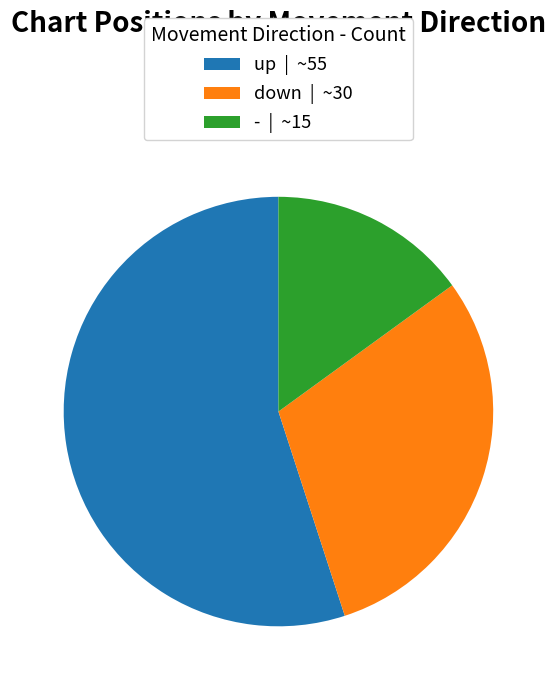

Which has a higher value, down or -?

down